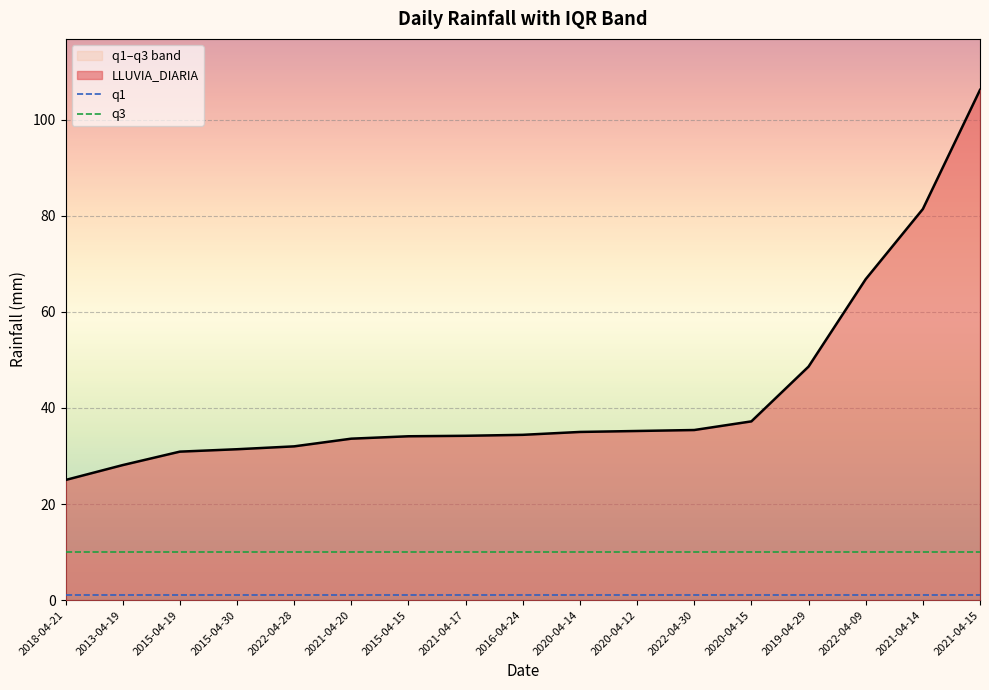

Read the q1 value at 2018-04-21.

1